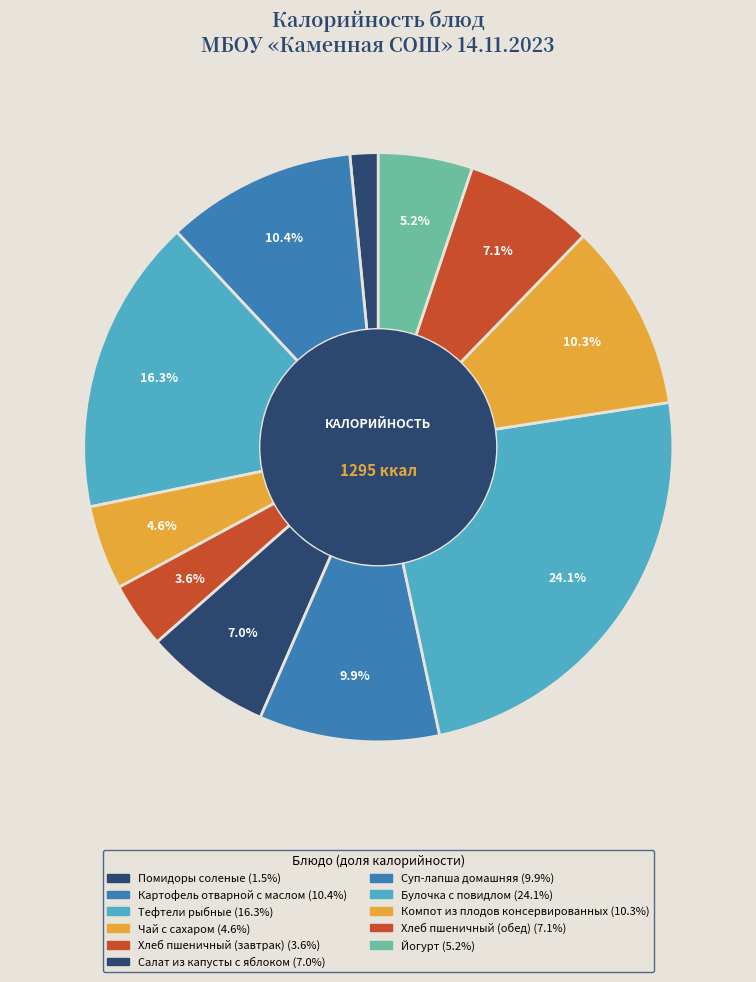

What is the change in value from Картофель отварной с маслом to Чай с сахаром?

-75.1